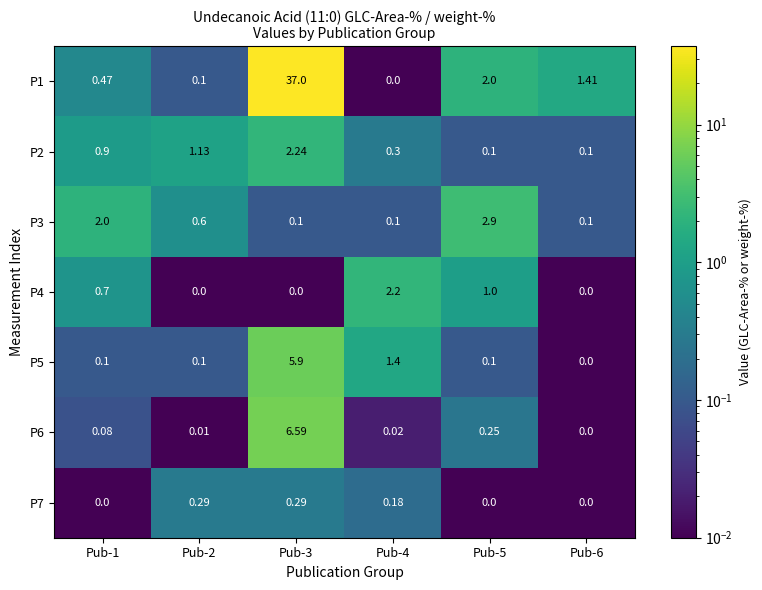

Is the value of P6 at Pub-1 greater than the value of P7 at Pub-4?

No